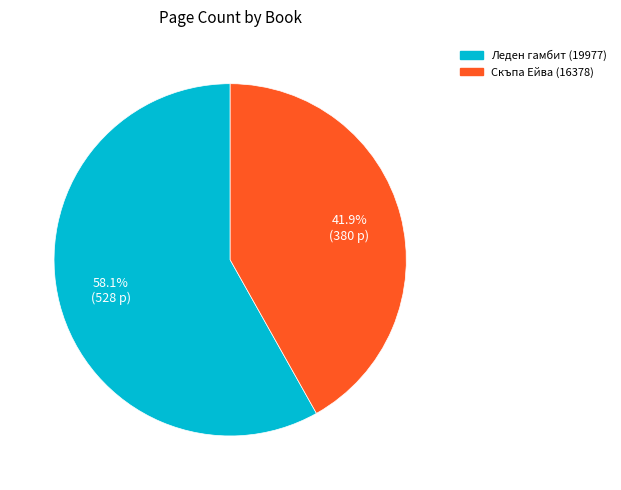

Which slice is the largest?

Леден гамбит (19977)